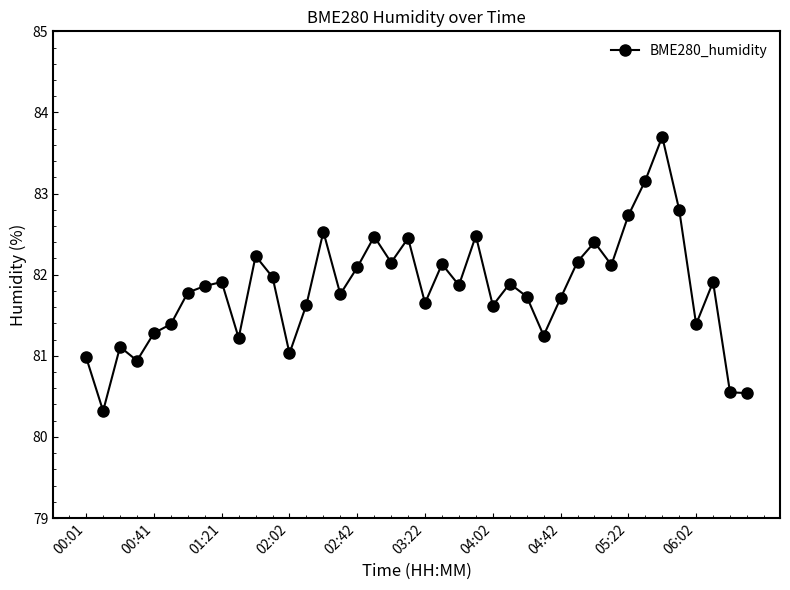

Does the chart display data point markers on the line(s)?

Yes